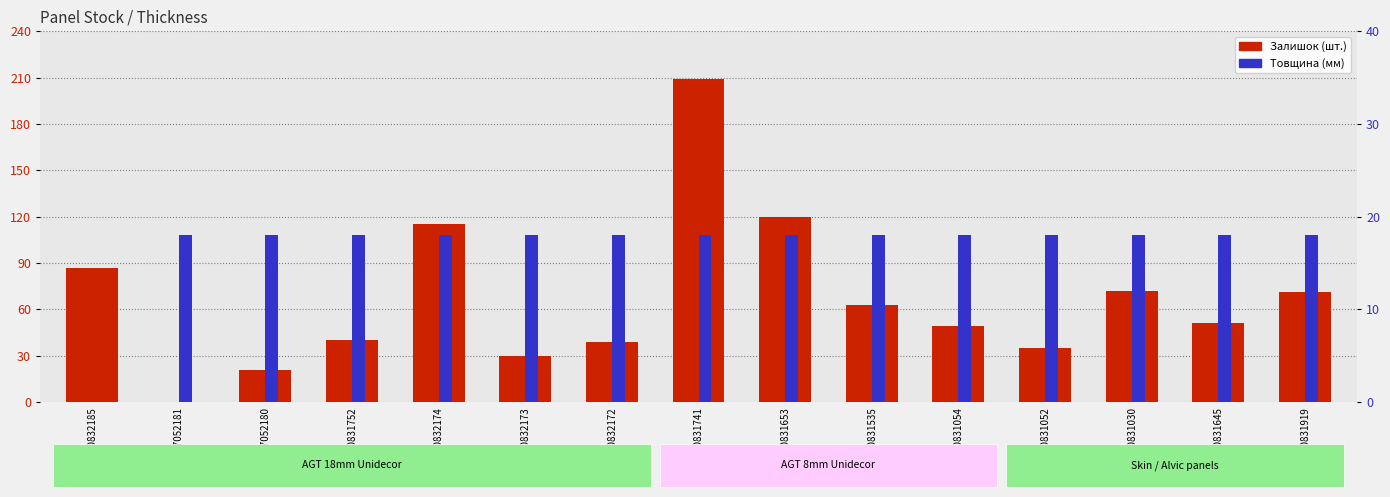

Which category has the lowest value in the Товщина series?

10832185